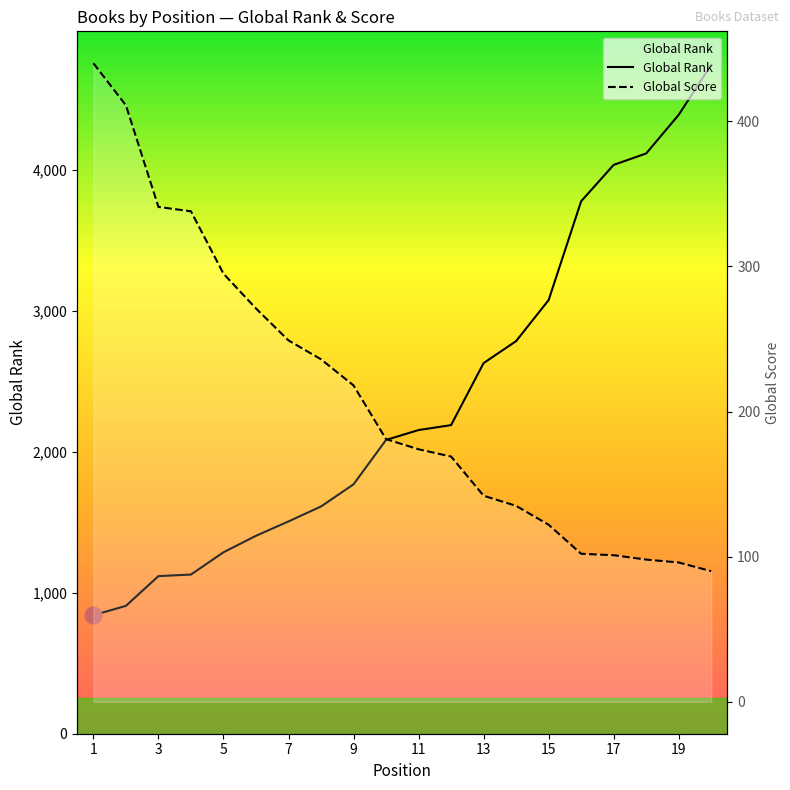

Rank the series at 11 from lowest to highest value.

Global Score, Global Rank